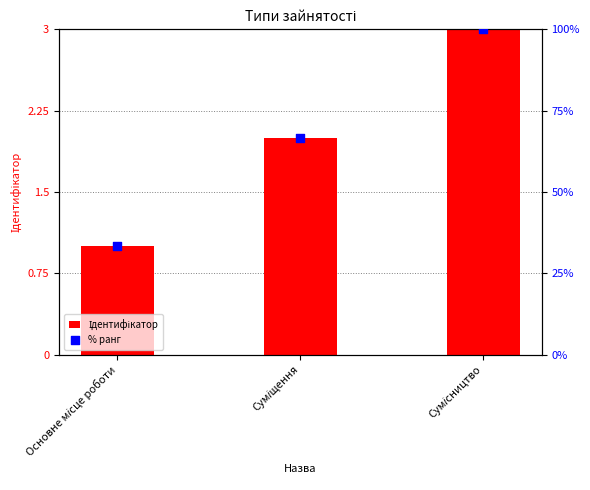

Which series reaches the minimum Y coordinate?

Ідентифікатор